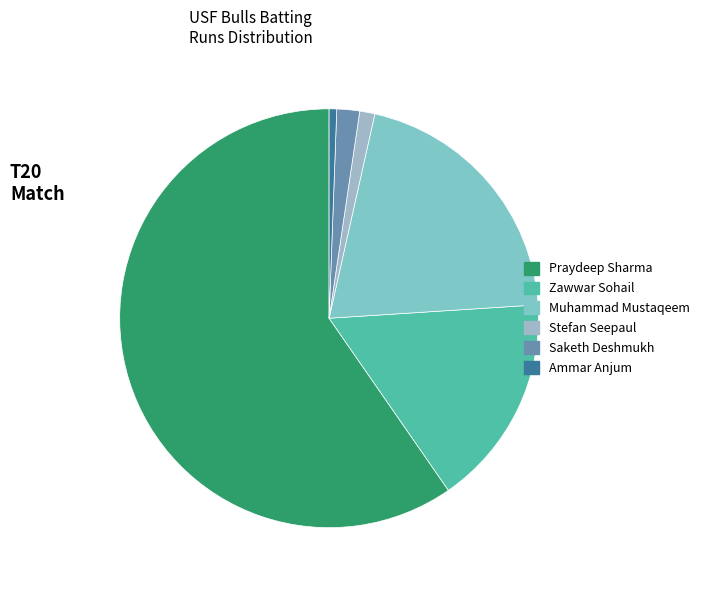

What is the change in value from Praydeep Sharma to Ammar Anjum?

-101